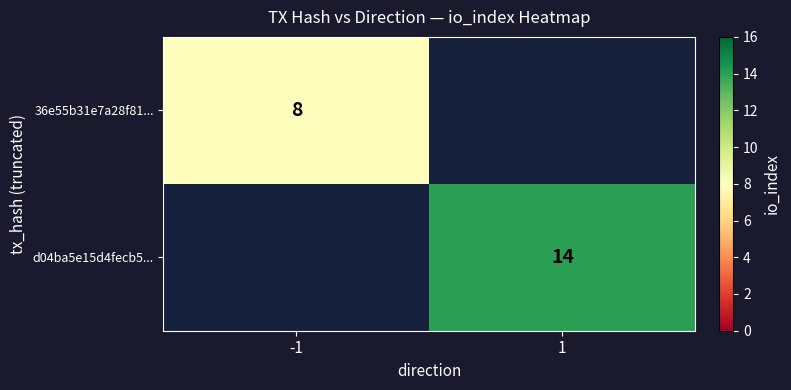

The value of 36e55b31e7a28f81... at -1 is 3. True or false?

False